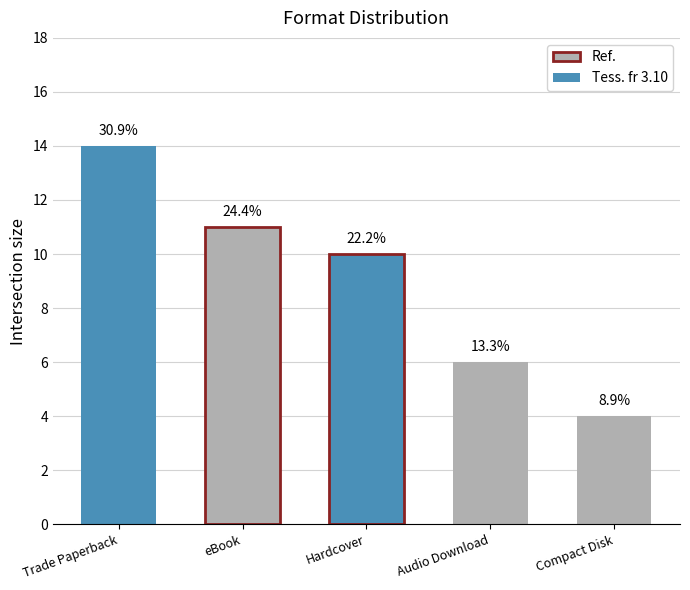

What is the average value?

9